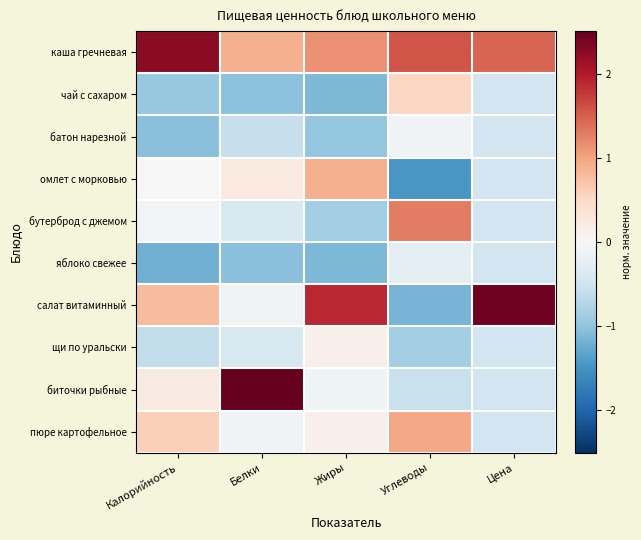

What is the maximum value shown in the chart?

2.5